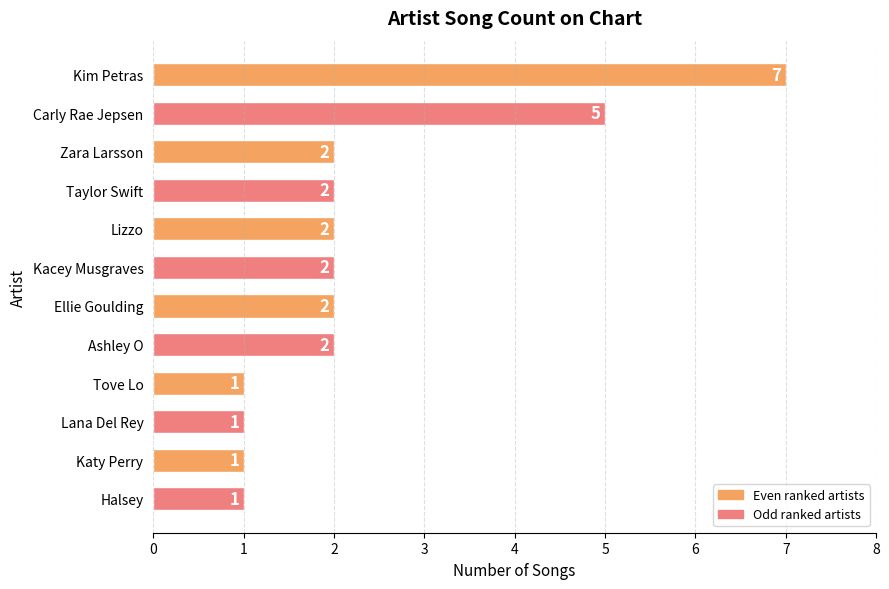

Which category has the highest value across all series?

Kim Petras